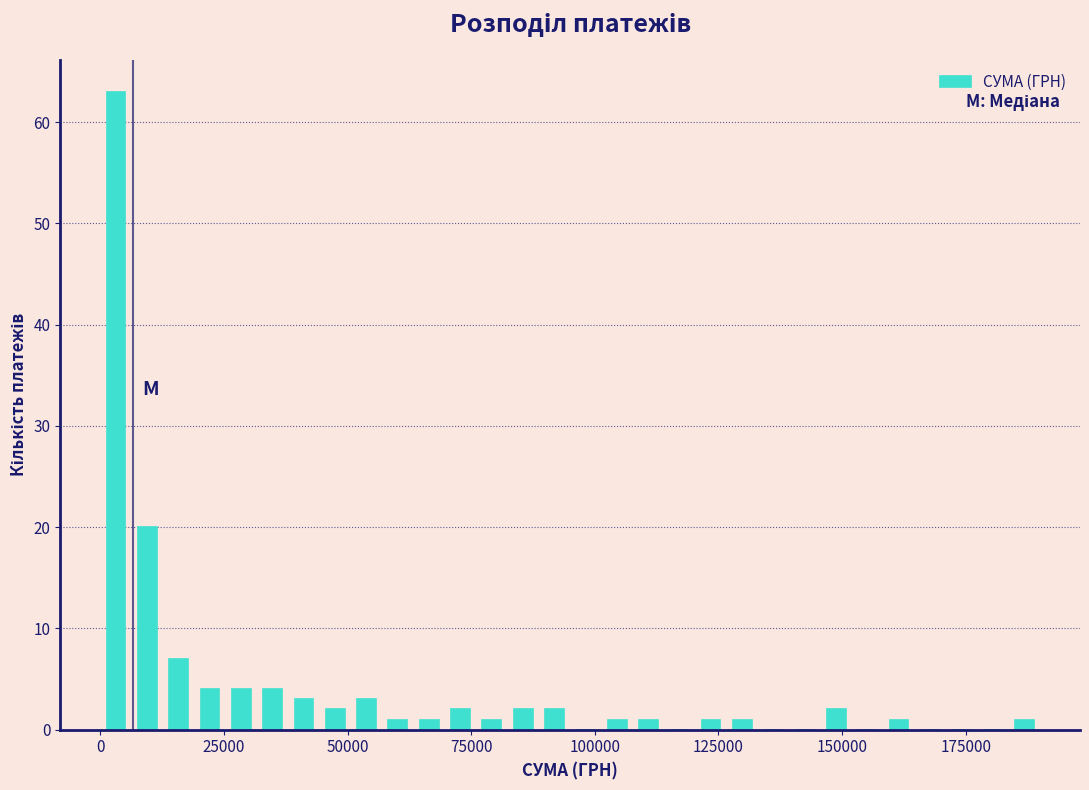

Read against the x-axis, roughly where is the centre of the tallest bar?

5000